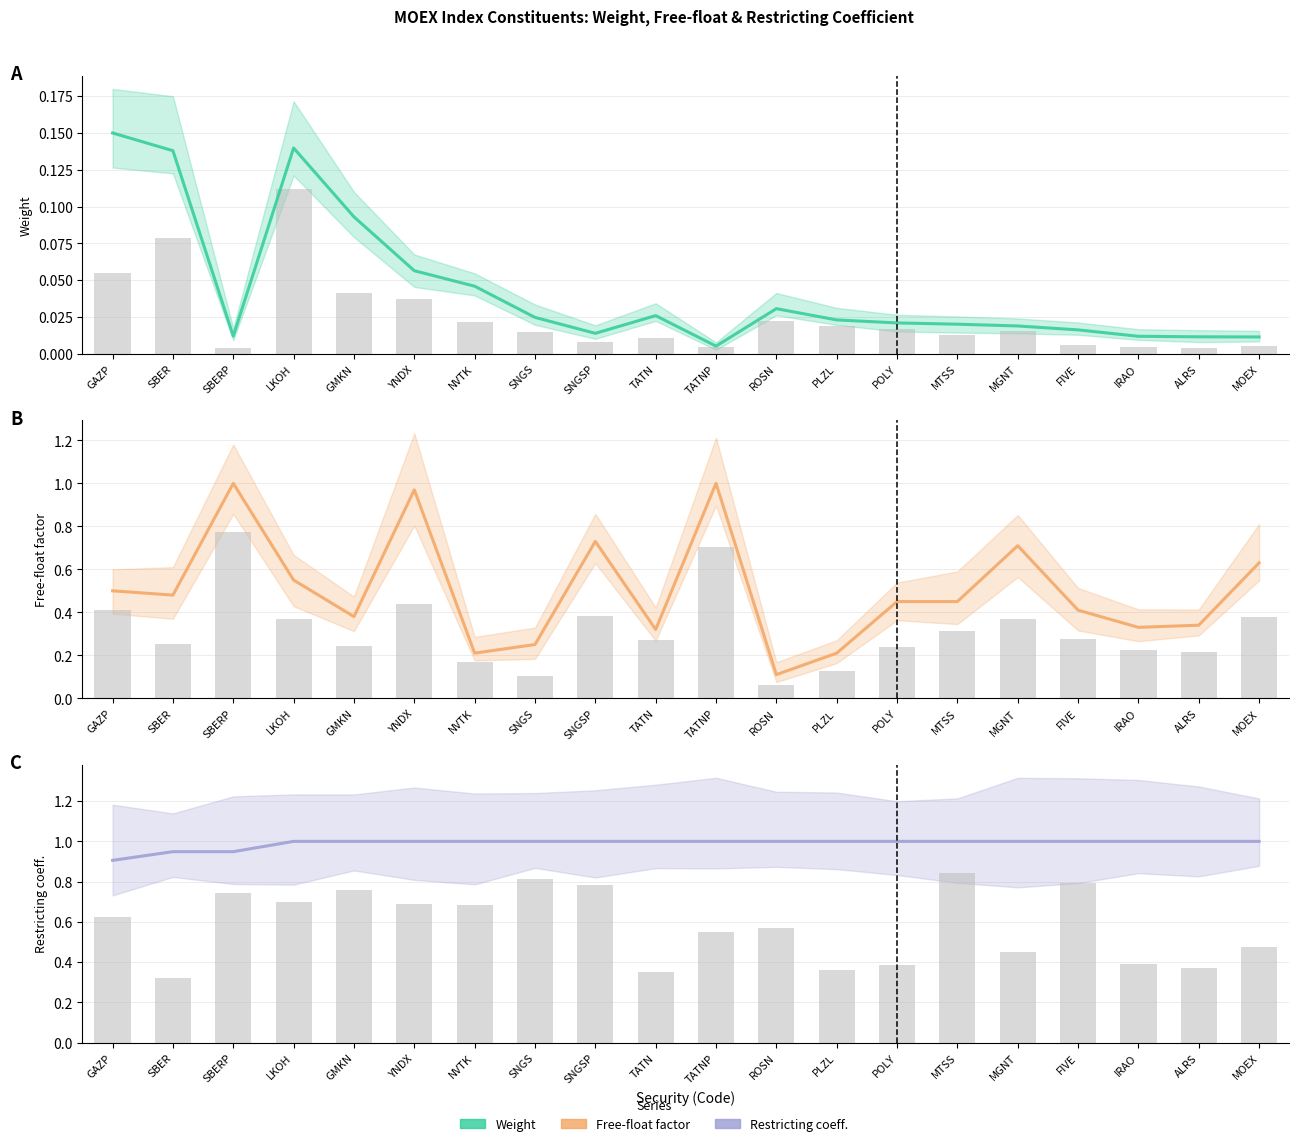

What is the sum of all Restricting bars values?

11.7